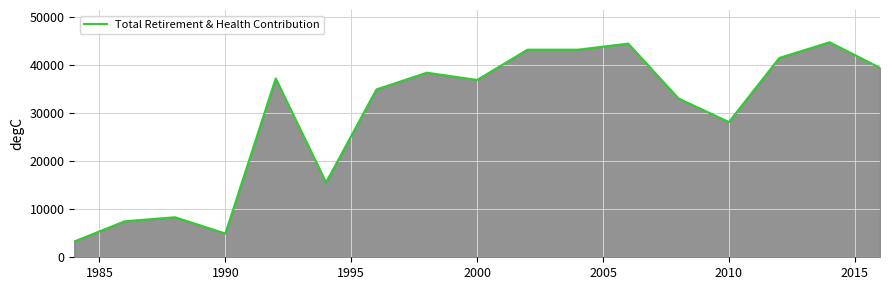

What is the smallest value displayed?

3281